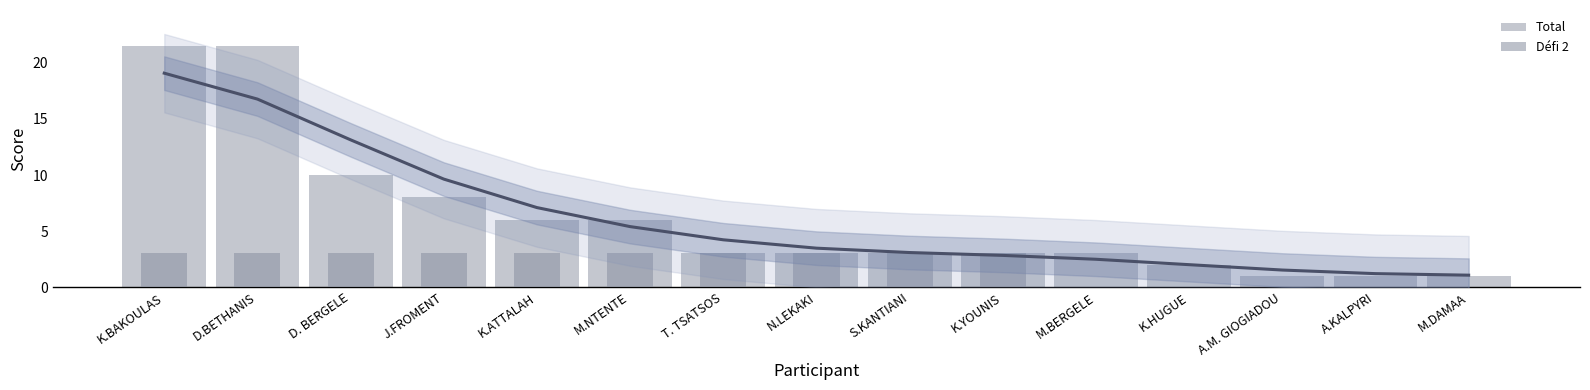

What is the label of the 5th bar from the left?

K.ATTALAH